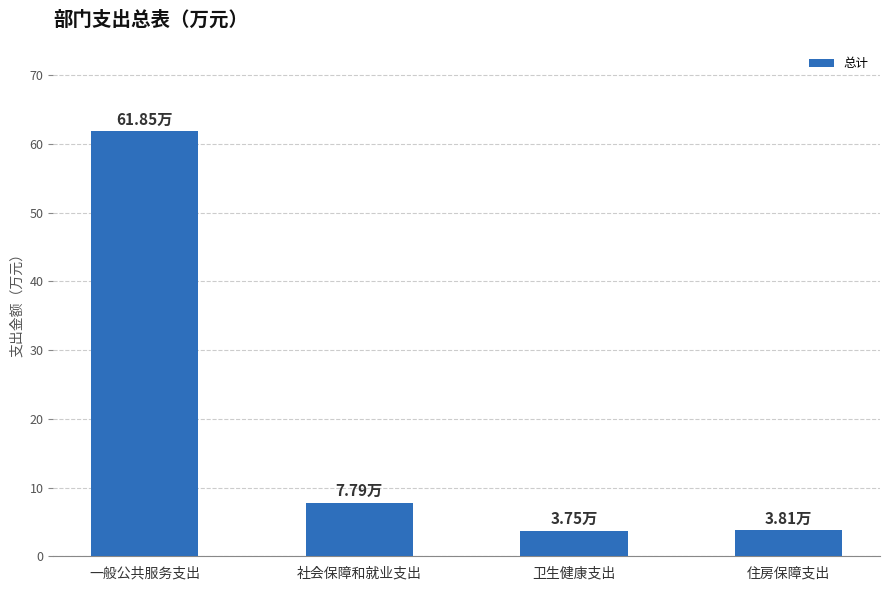

Reading right to left, transcribe all the data shown in this chart.

3.8	3.8	7.8	61.9